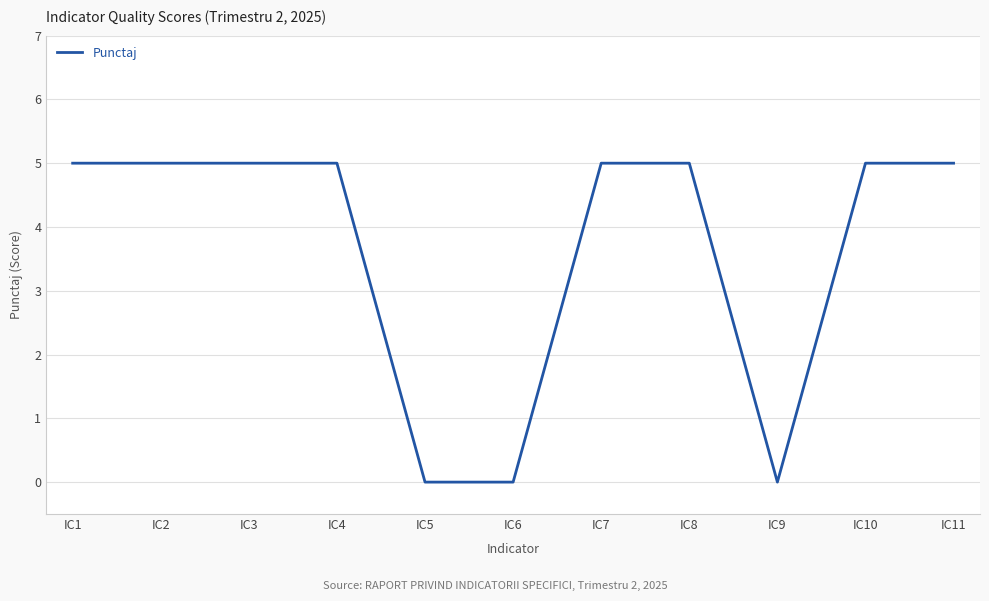

What is the maximum value shown in the chart?

5